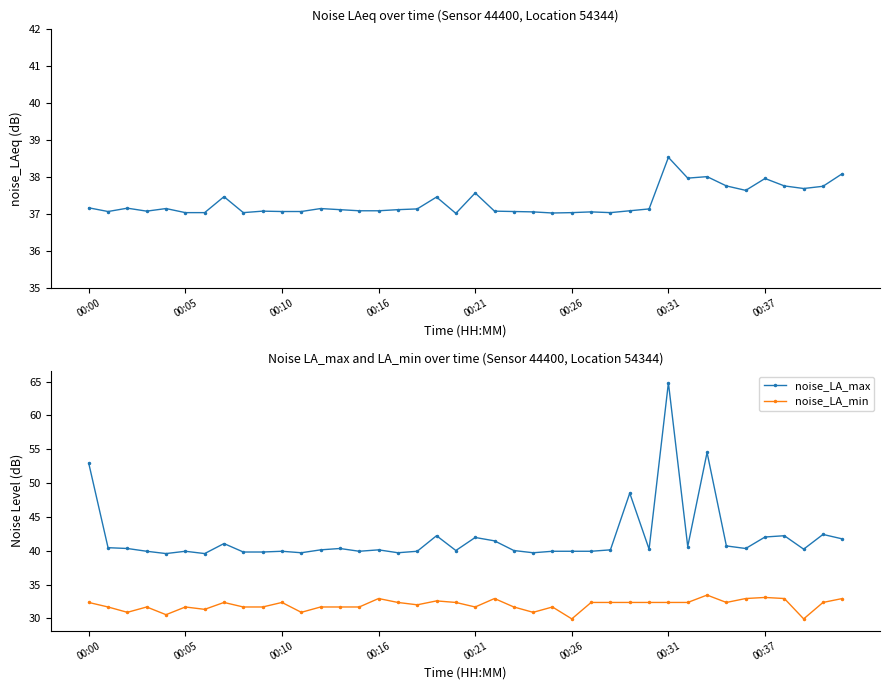

True or false: noise_LAeq and noise_LA_max intersect in this chart.

False